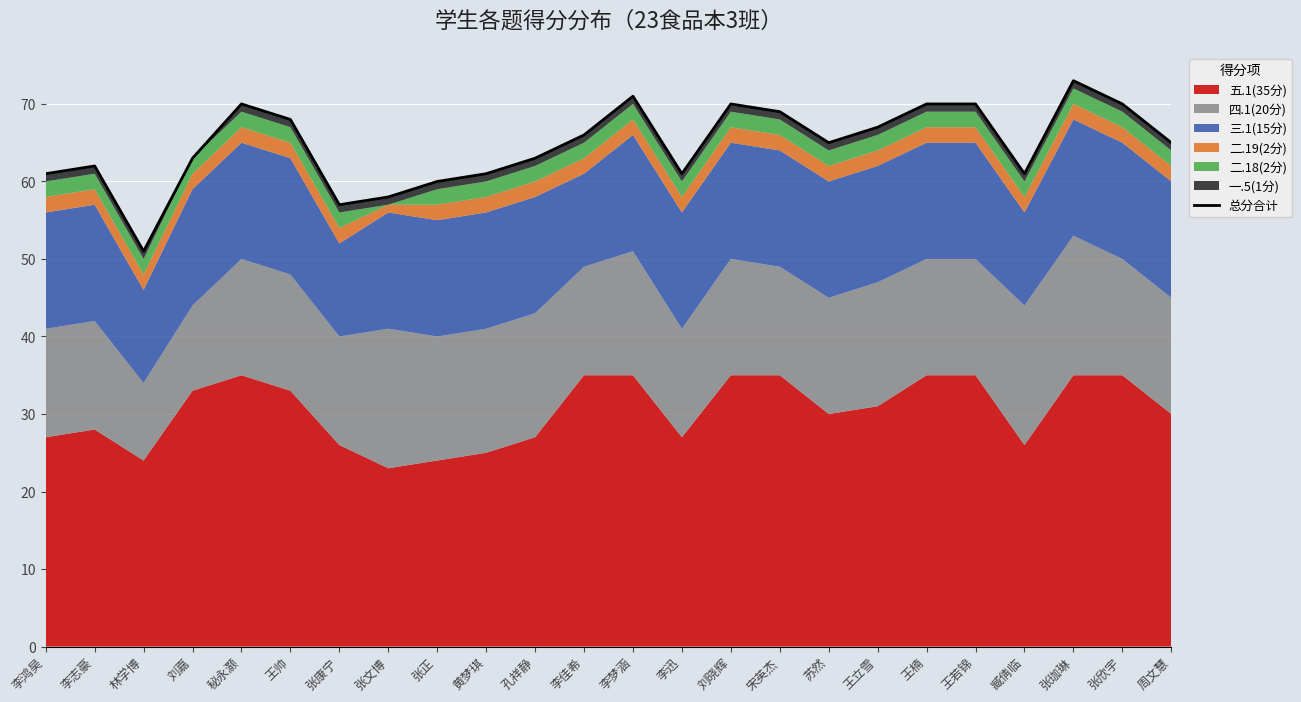

How many values exceed 65?

11